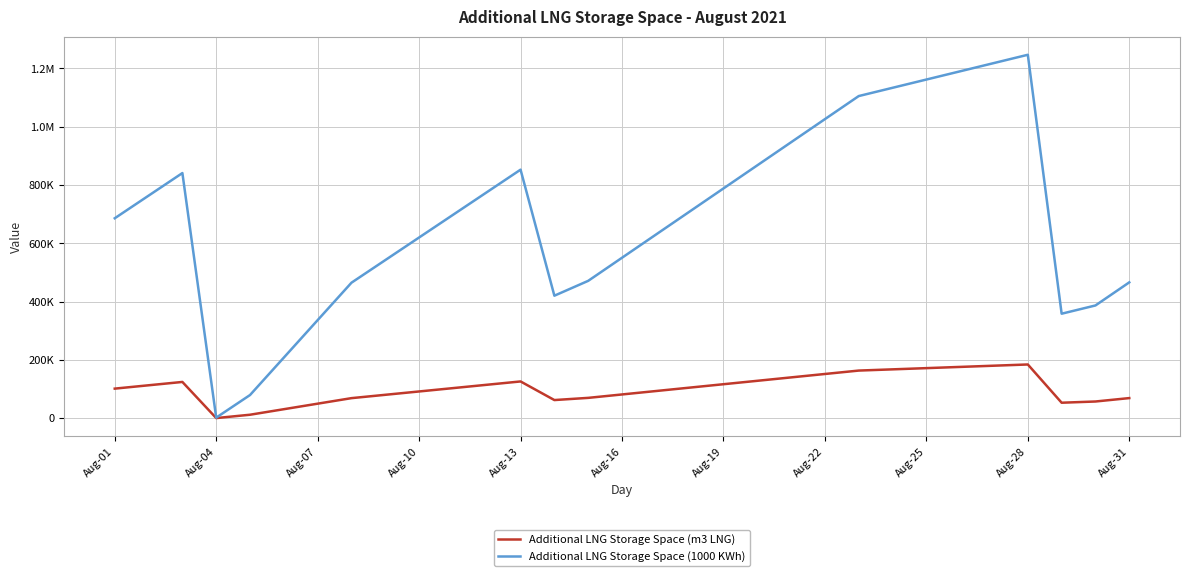

What are all the series names shown in the legend?

Additional LNG Storage Space (m3 LNG), Additional LNG Storage Space (1000 KWh)